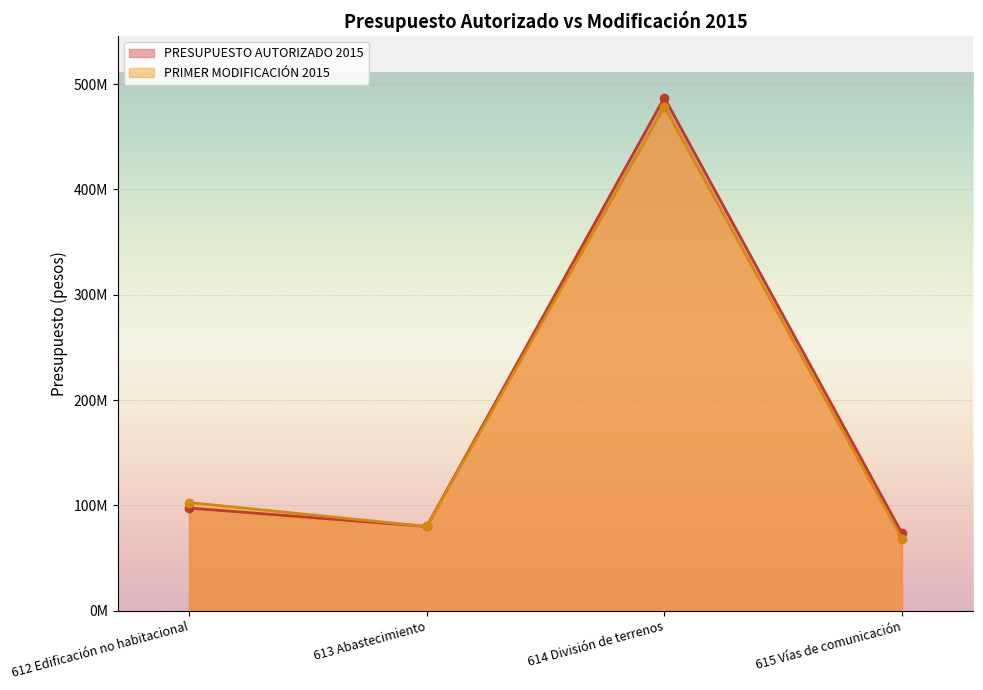

What is the total value across all series at 613 Abastecimiento?

159917392.1